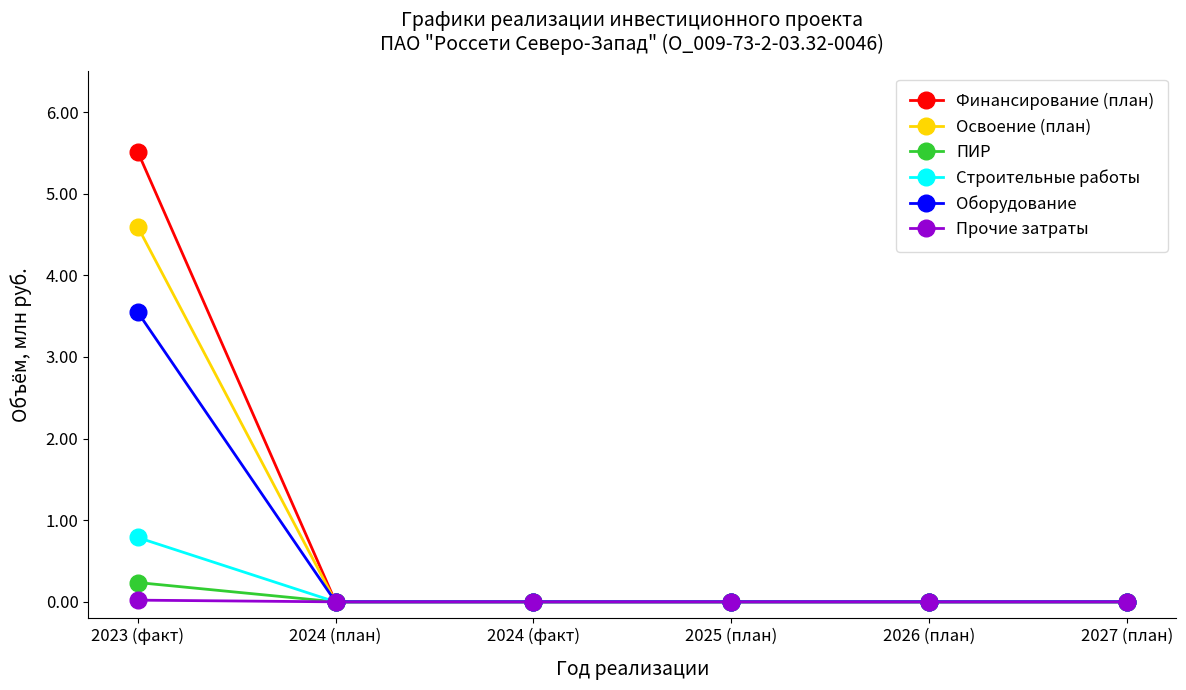

Which series has the largest range (max minus min)?

Финансирование (план)